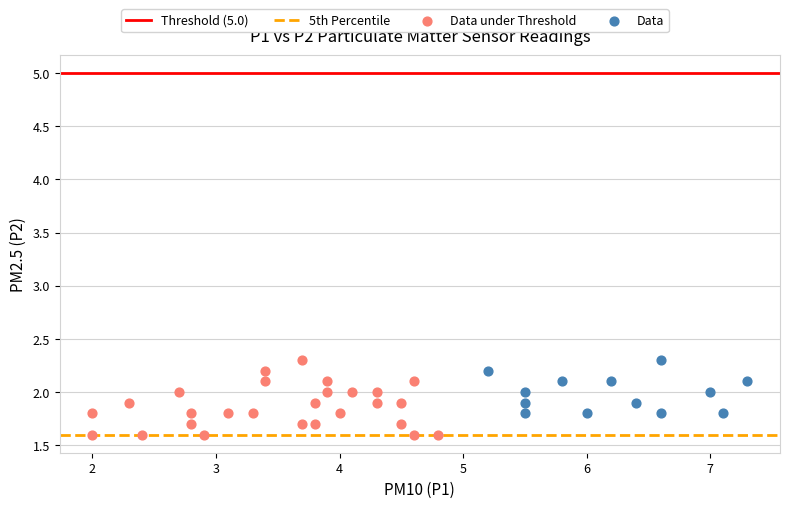

Which series has the largest Y range (max minus min)?

Data under Threshold